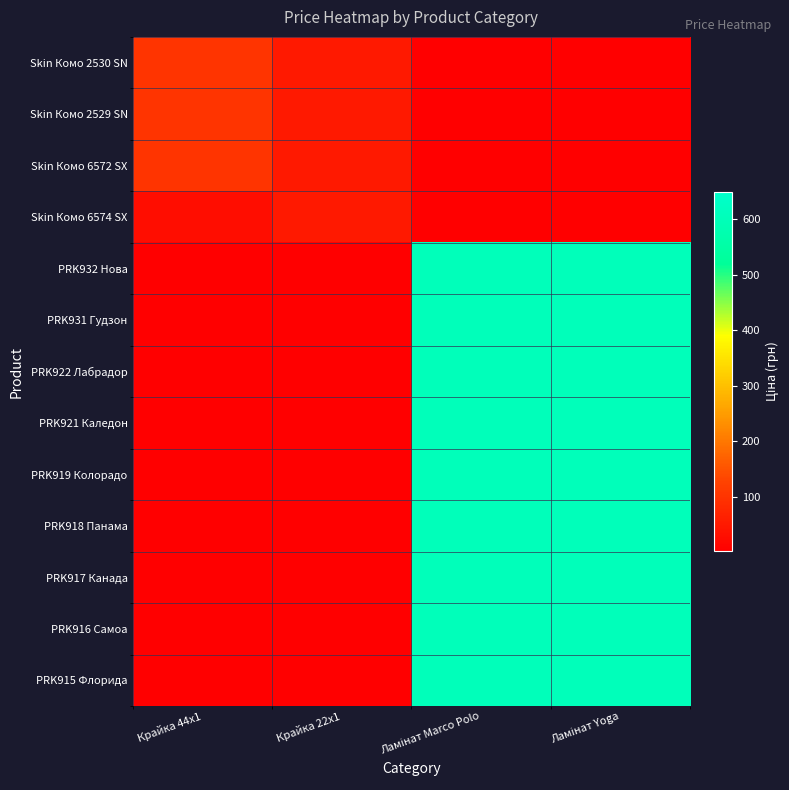

Reading left to right, list all the values displayed in this chart.

Skin Комо 2530 SN: Крайка 44x1=102.3	Крайка 22x1=51.1	Ламінат Marco Polo=1.0	Ламінат Yoga=1.0
Skin Комо 2529 SN: Крайка 44x1=102.3	Крайка 22x1=51.1	Ламінат Marco Polo=1.0	Ламінат Yoga=1.0
Skin Комо 6572 SX: Крайка 44x1=102.3	Крайка 22x1=51.1	Ламінат Marco Polo=1.0	Ламінат Yoga=1.0
Skin Комо 6574 SX: Крайка 44x1=28.6	Крайка 22x1=51.1	Ламінат Marco Polo=1.0	Ламінат Yoga=1.0
PRK932 Нова: Крайка 44x1=1.0	Крайка 22x1=1.0	Ламінат Marco Polo=603.0	Ламінат Yoga=603.0
PRK931 Гудзон: Крайка 44x1=1.0	Крайка 22x1=1.0	Ламінат Marco Polo=603.0	Ламінат Yoga=603.0
PRK922 Лабрадор: Крайка 44x1=1.0	Крайка 22x1=1.0	Ламінат Marco Polo=603.0	Ламінат Yoga=603.0
PRK921 Каледон: Крайка 44x1=1.0	Крайка 22x1=1.0	Ламінат Marco Polo=603.0	Ламінат Yoga=603.0
PRK919 Колорадо: Крайка 44x1=1.0	Крайка 22x1=1.0	Ламінат Marco Polo=603.0	Ламінат Yoga=603.0
PRK918 Панама: Крайка 44x1=1.0	Крайка 22x1=1.0	Ламінат Marco Polo=603.0	Ламінат Yoga=603.0
PRK917 Канада: Крайка 44x1=1.0	Крайка 22x1=1.0	Ламінат Marco Polo=603.0	Ламінат Yoga=603.0
PRK916 Самоа: Крайка 44x1=1.0	Крайка 22x1=1.0	Ламінат Marco Polo=603.0	Ламінат Yoga=603.0
PRK915 Флорида: Крайка 44x1=1.0	Крайка 22x1=1.0	Ламінат Marco Polo=603.0	Ламінат Yoga=603.0